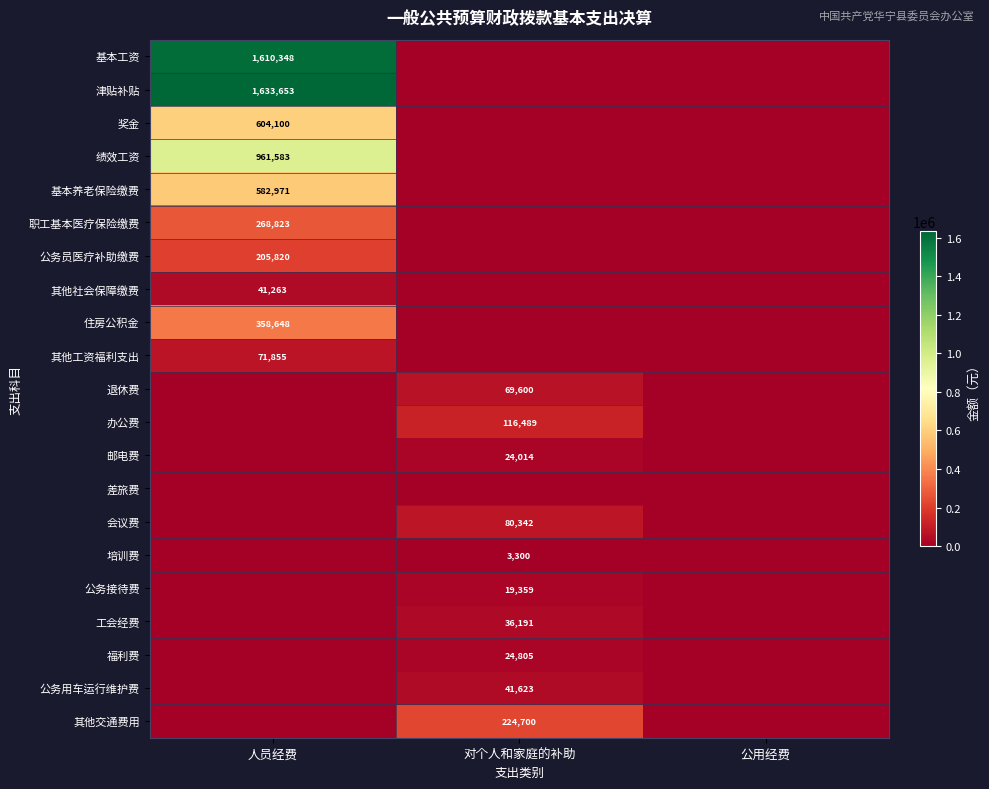

What is the average value of the 职工基本医疗保险缴费 series?

89607.8